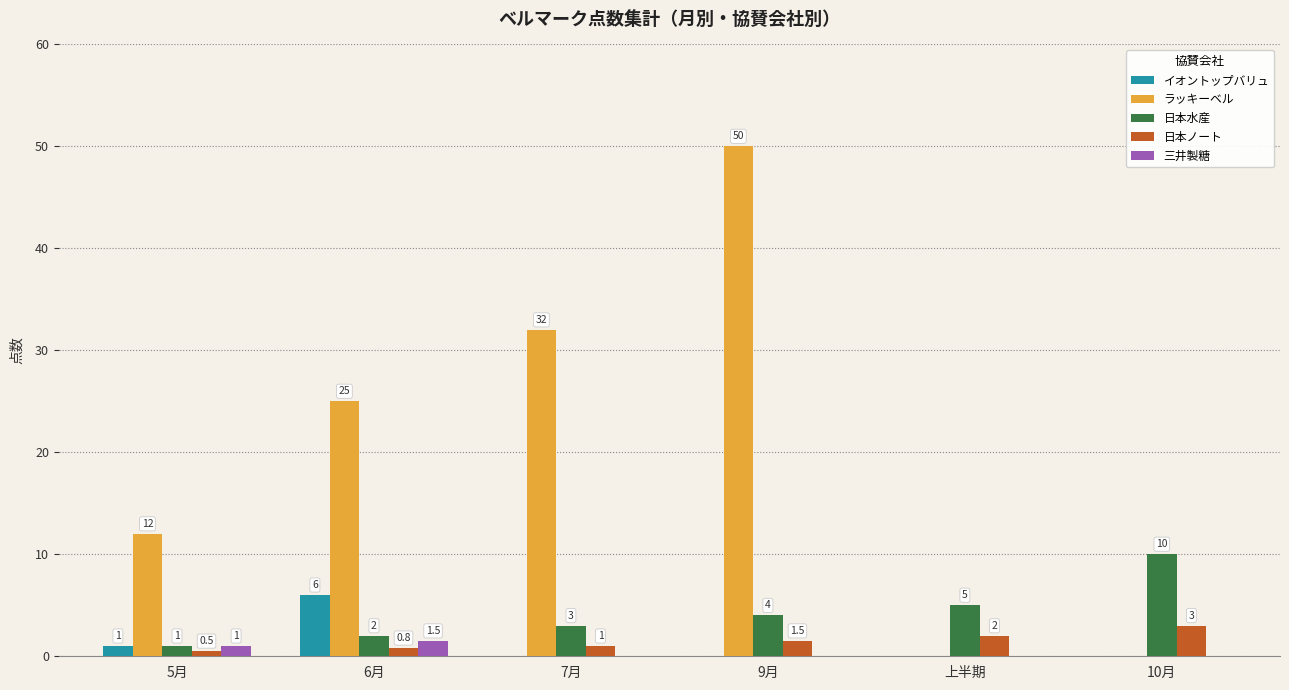

Where is 日本水産 nearest to the value 5?

上半期